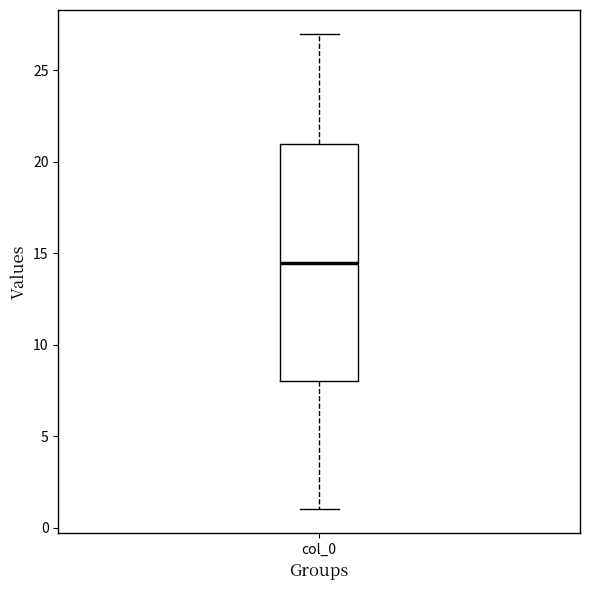

Transcribe this box plot: give where the median line is, the range the box spans, and where the two whiskers end, as read against the y-axis. The values are not printed on the chart, so give them approximately, as read against the axis.

median 14.5, box 8.0 to 21.0, whiskers 1.0 to 27.0